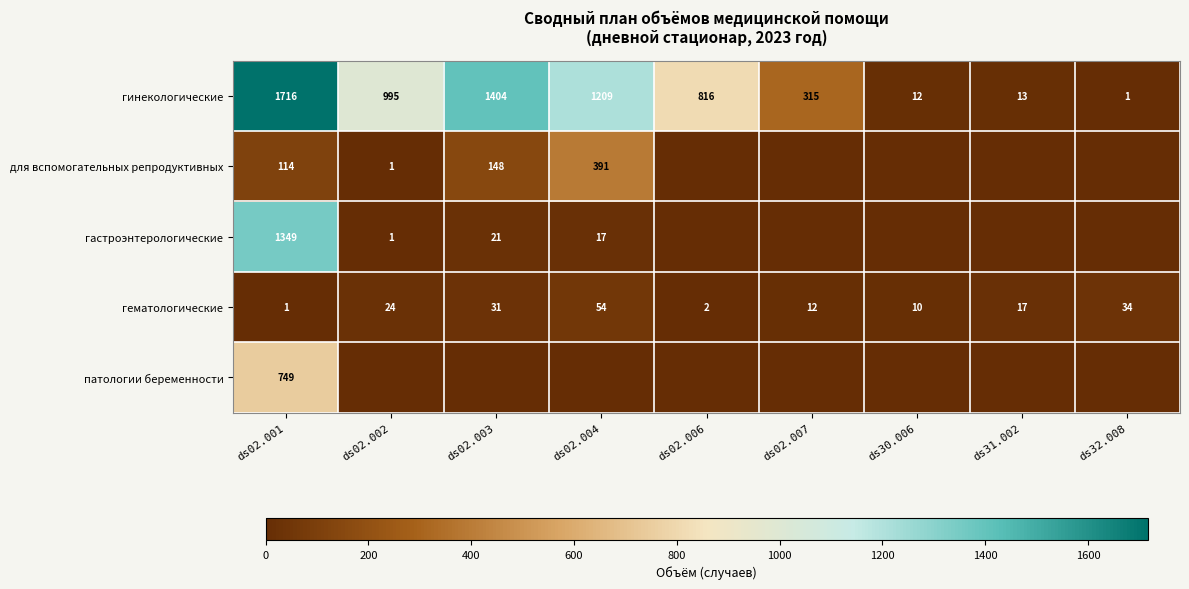

Where is гематологические nearest to the value 27?

ds02.002